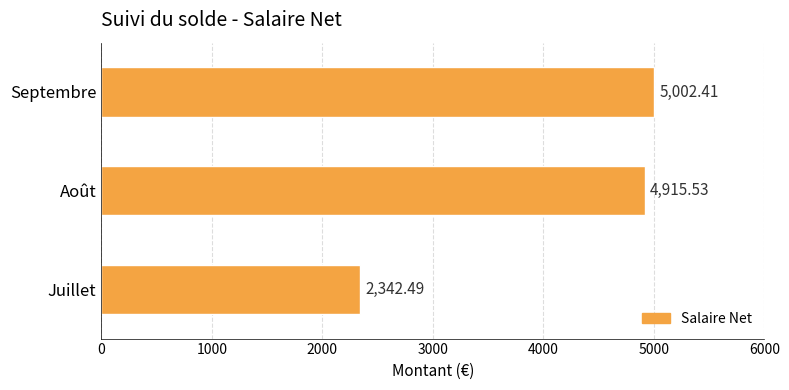

List the labels in order of value, smallest first.

Juillet, Août, Septembre